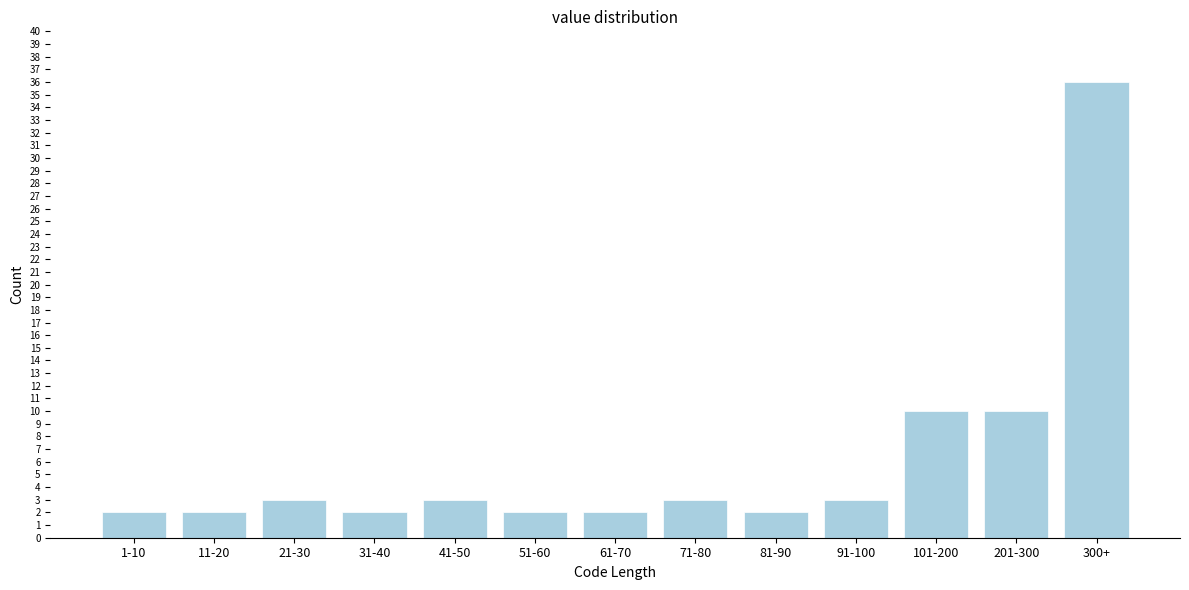

Reading left to right, transcribe all the data shown in this chart.

1-10=2	11-20=2	21-30=3	31-40=2	41-50=3	51-60=2	61-70=2	71-80=3	81-90=2	91-100=3	101-200=10	201-300=10	300+=36